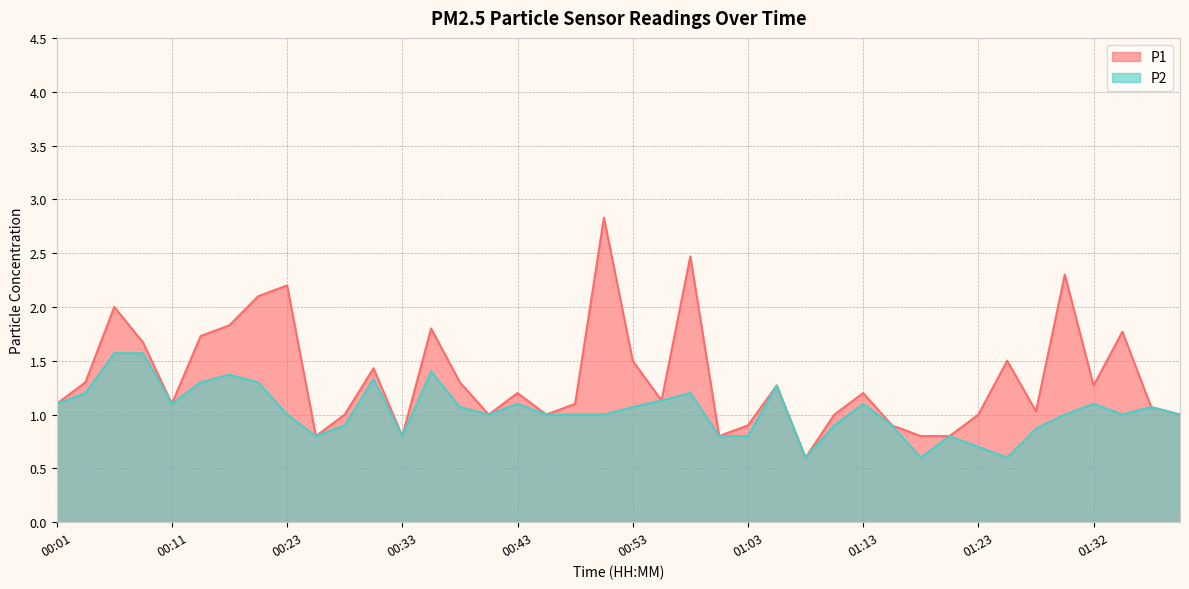

True or false: P1 and P2 cross at least once.

False